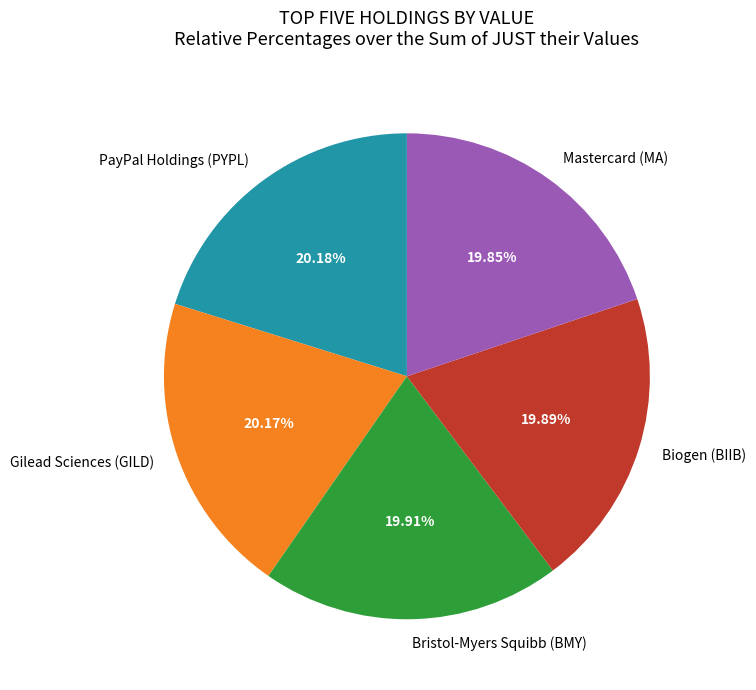

To the nearest percent, what portion does Bristol-Myers Squibb (BMY) represent?

20%